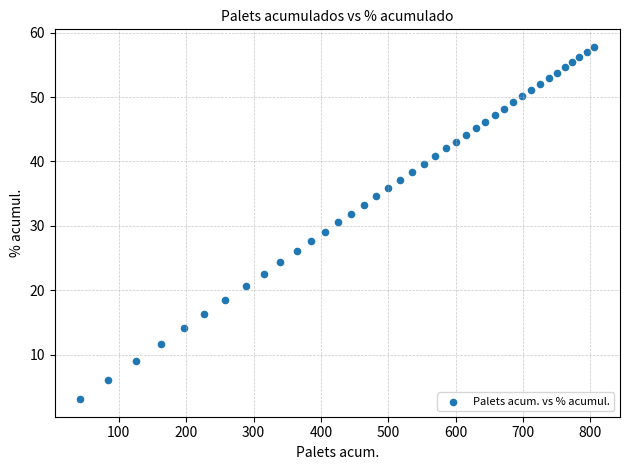

What is the range of Y values (max minus min)?

54.7